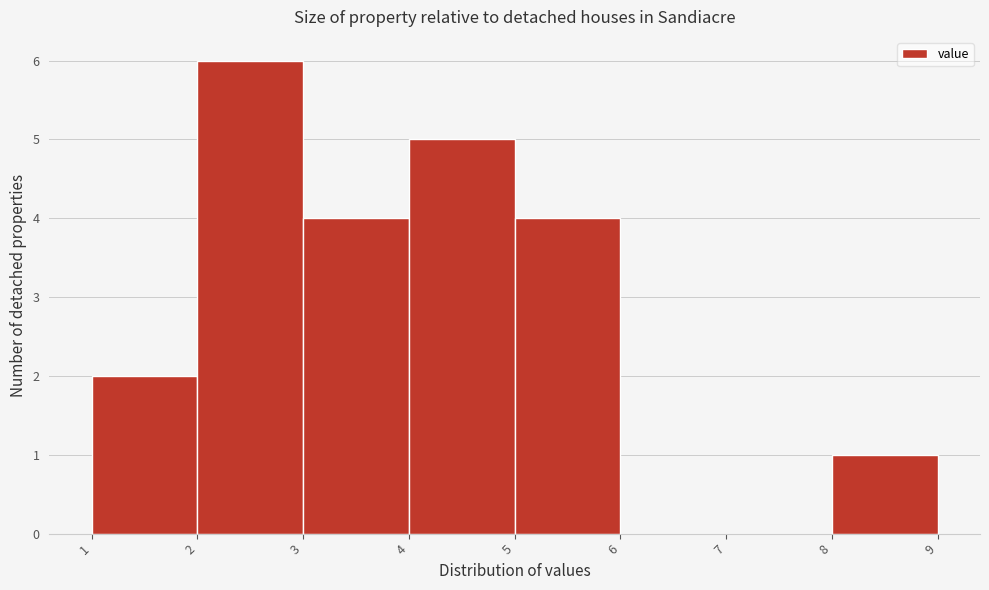

Reading left to right, transcribe this chart: for each bar, give the range it covers on the x-axis and its height. The values are not printed on the chart, so give them approximately, as read against the axis.

1 to 2: 2
2 to 3: 6
3 to 4: 4
4 to 5: 5
5 to 6: 4
6 to 7: 0
7 to 8: 0
8 to 9: 1